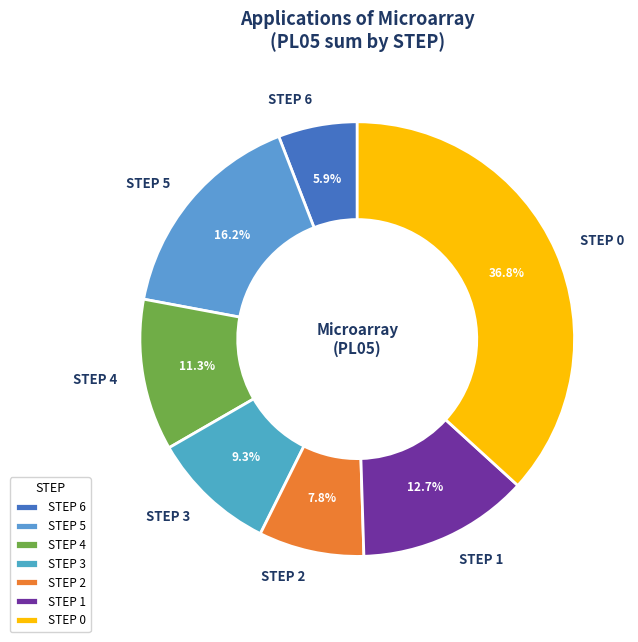

Approximately how many times larger is the value at STEP 5 compared to STEP 2?

2.1